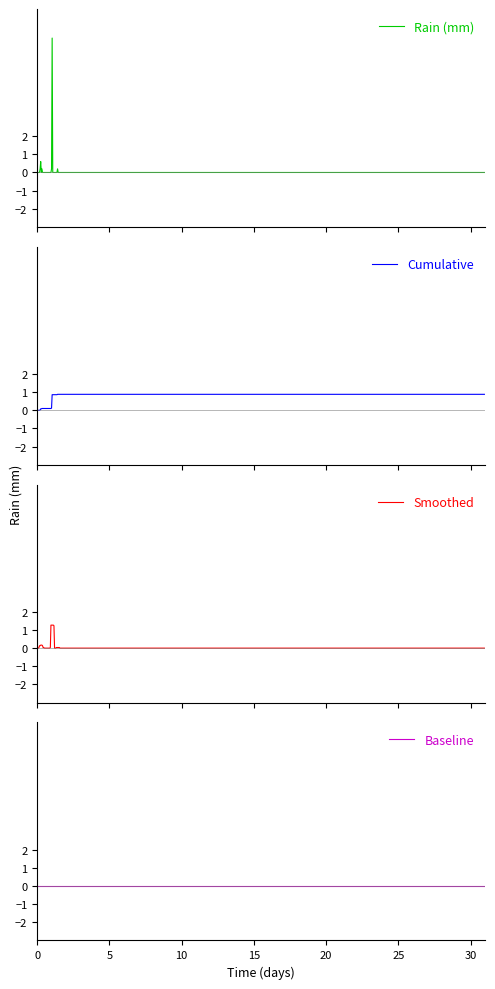

Rank the categories by value from highest to lowest.

1, 0, 2, 3, 4, 5, 6, 7, 8, 9, 10, 11, 12, 13, 14, 15, 16, 17, 18, 19, 20, 21, 22, 23, 24, 25, 26, 27, 28, 29, 30